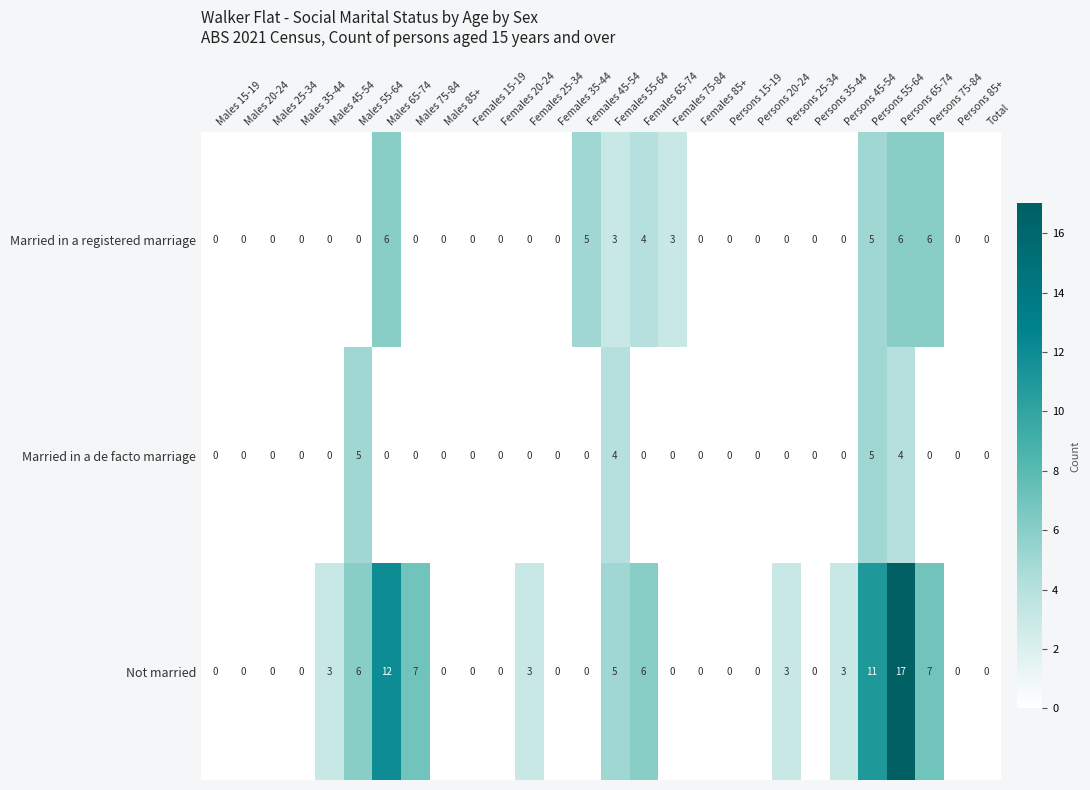

What is the maximum value for Married in a registered marriage?

6